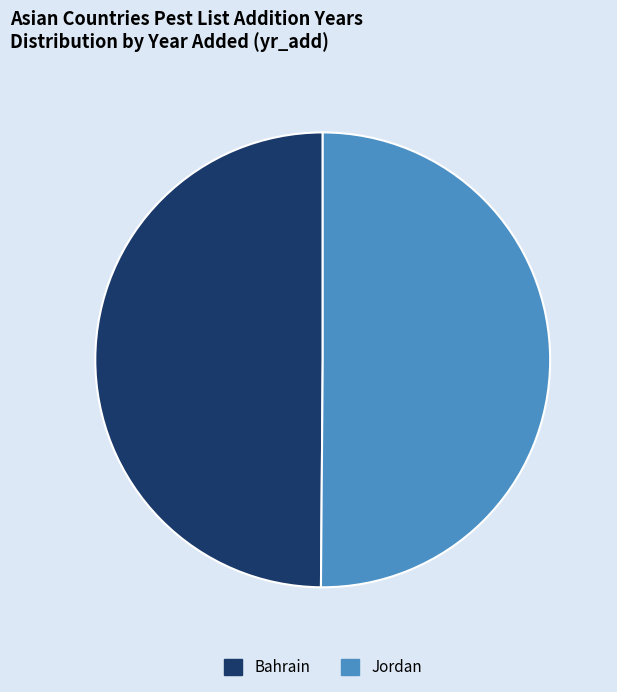

Approximately how many times larger is the value at Jordan compared to Bahrain?

1.0